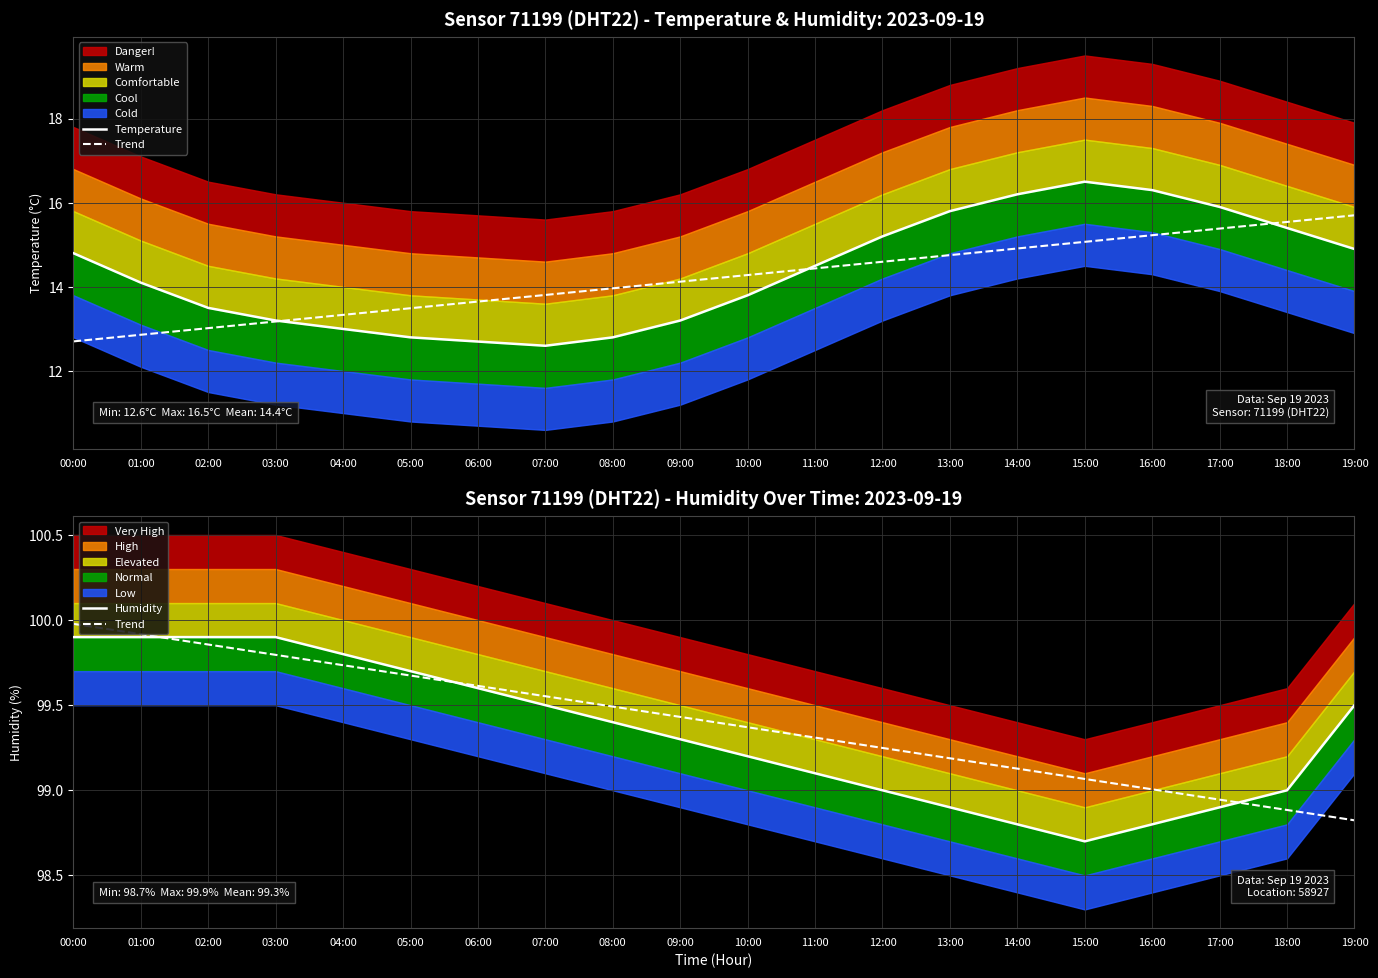

List the series in order of their peak value, highest first.

Trend, Humidity, Temperature